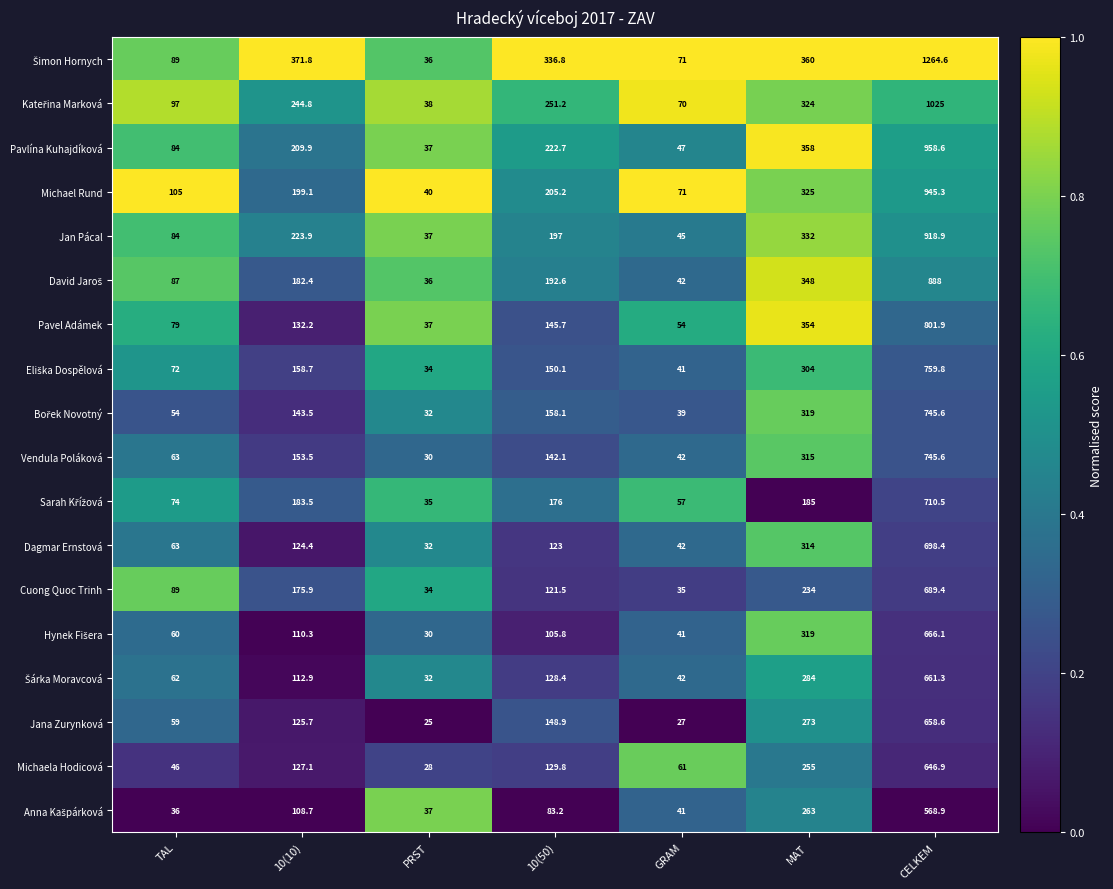

What is the spread (max minus min) of values at MAT?

175.0